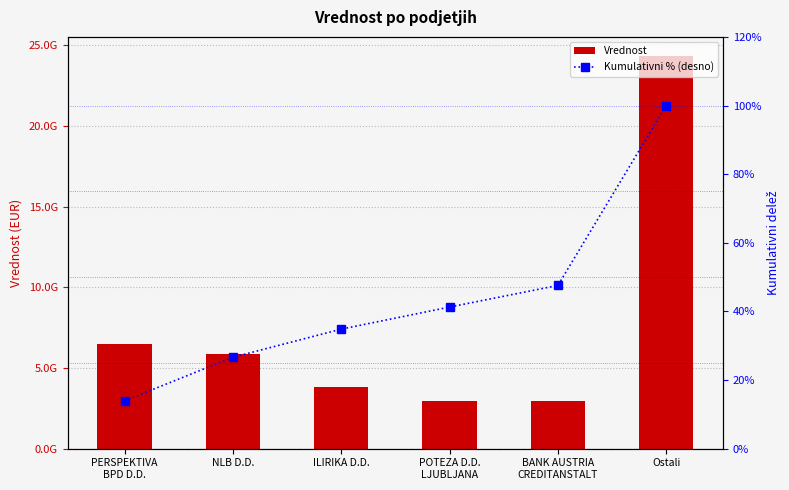

At which label does Vrednost first exceed 5883898458?

PERSPEKTIVA
BPD D.D.